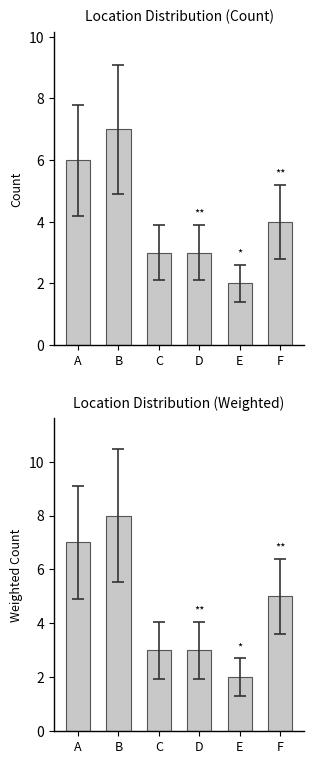

Between E and C, which is larger?

C